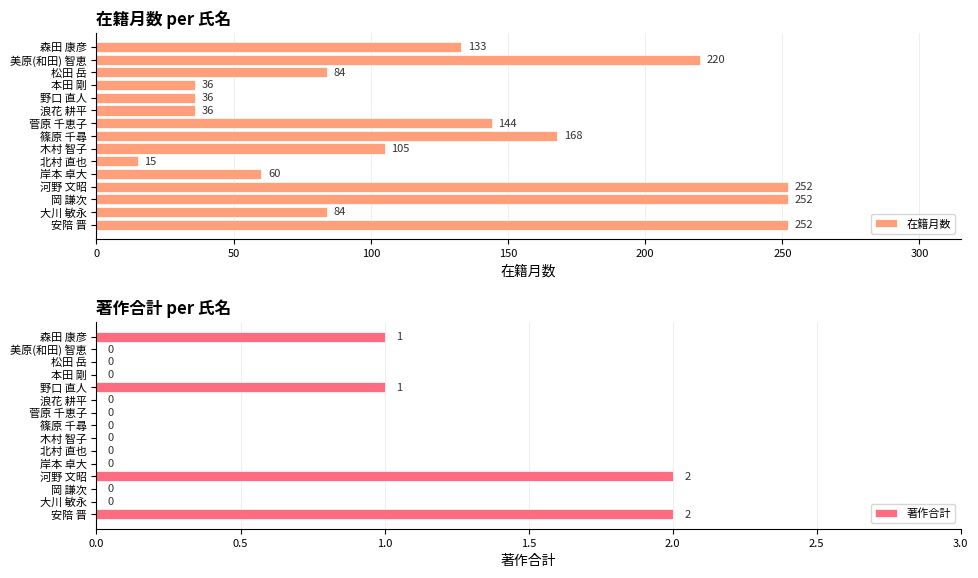

Is it true that 在籍月数 equals 15 at 北村 直也?

True